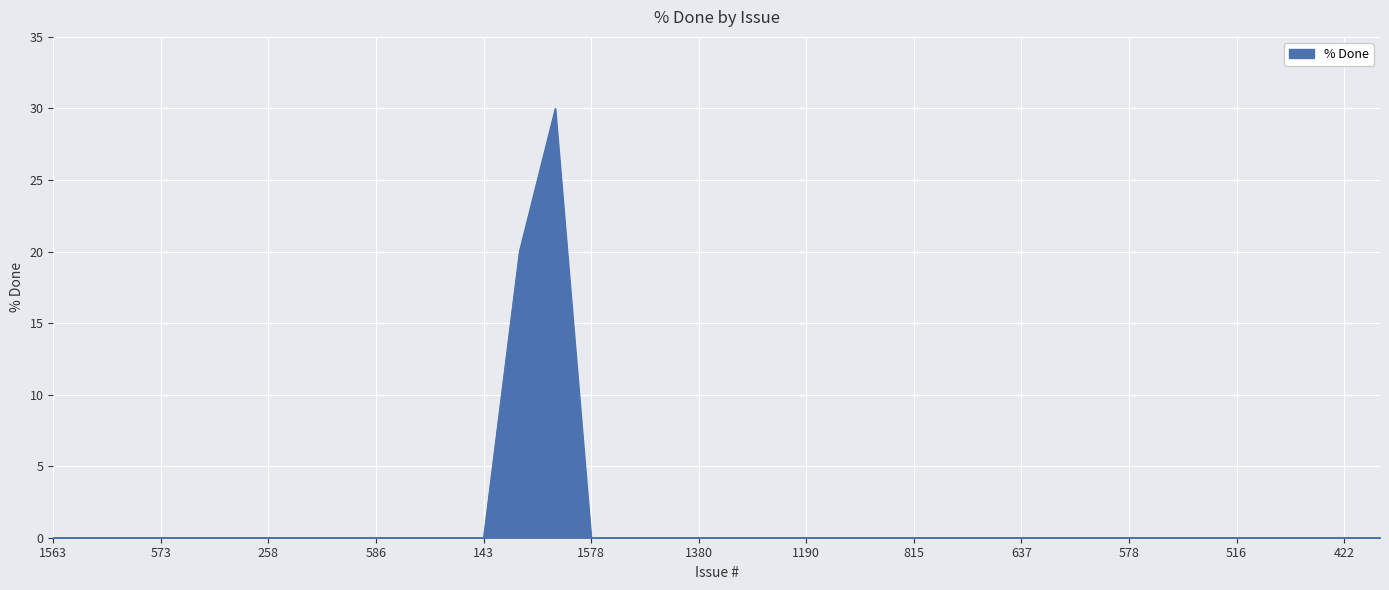

What is the greatest value displayed?

30